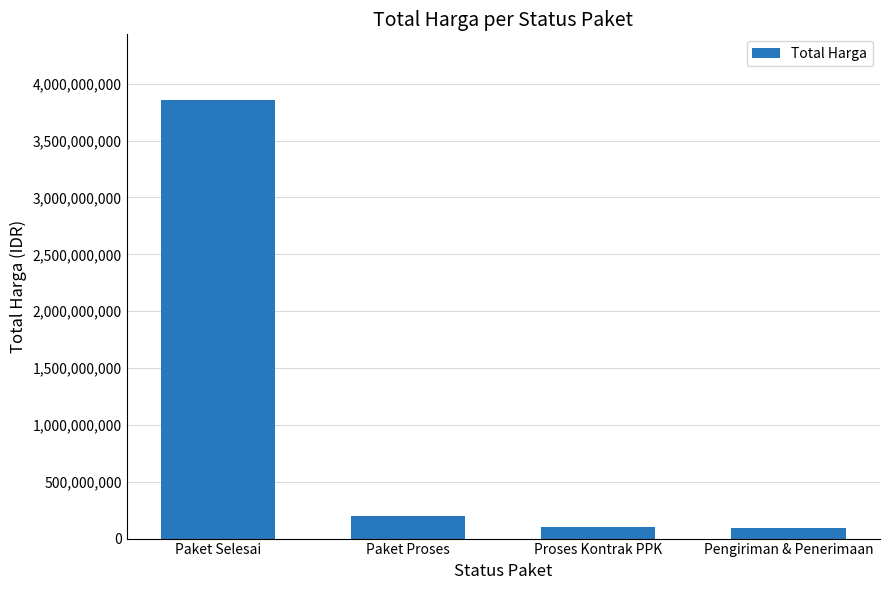

What is the minimum value shown in the chart?

91400000